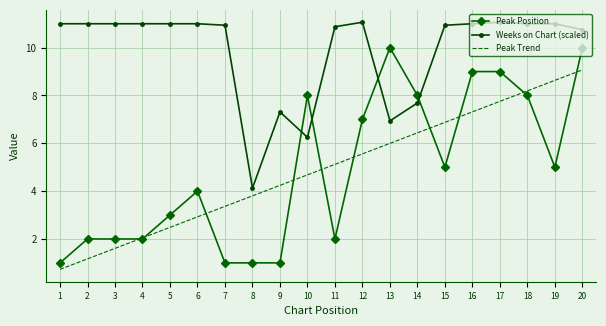

The Peak Position series shows 7.0 at 12. True or false?

True